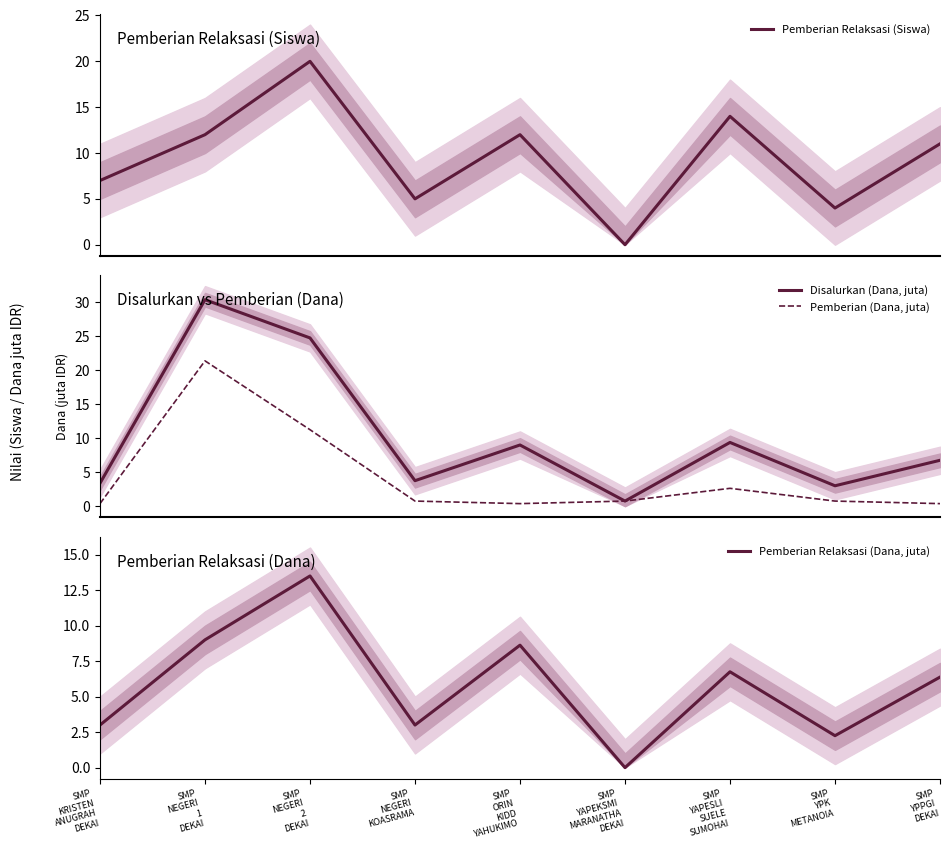

What is the sum of all Pemberian Relaksasi (Dana, juta) values?

52.5